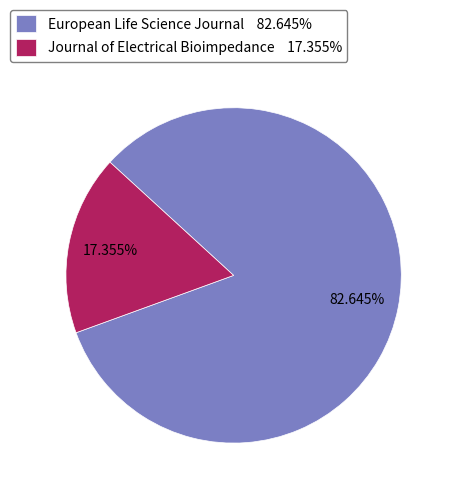

Is the sum of Journal of Electrical Bioimpedance and European Life Science Journal greater than half?

Yes